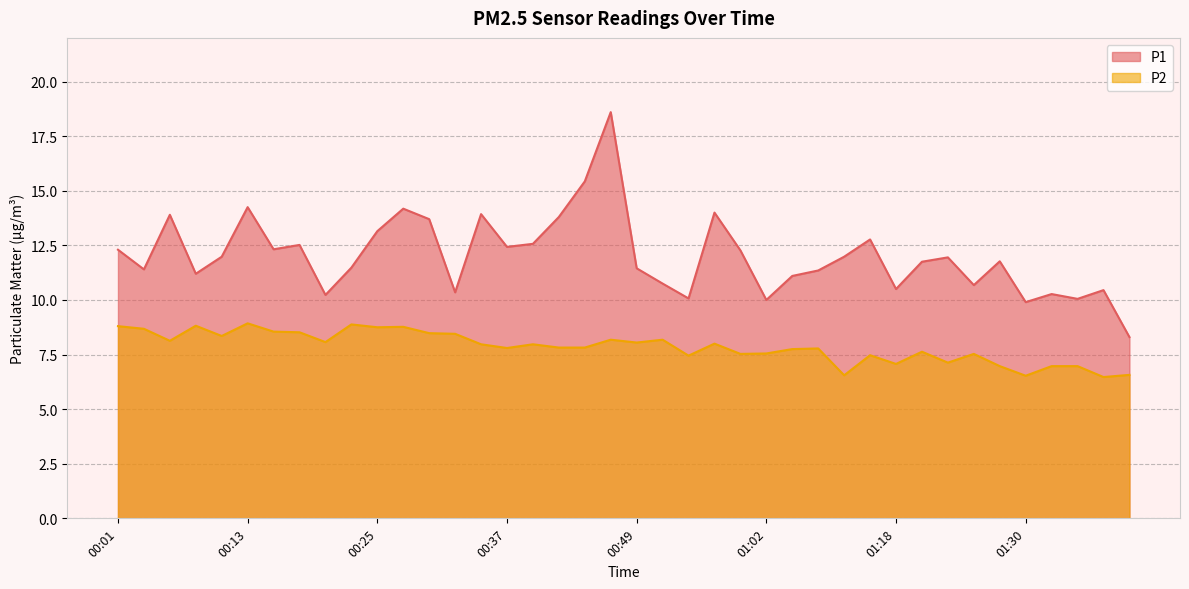

Rank the series by their average value, from highest to lowest.

P1, P2